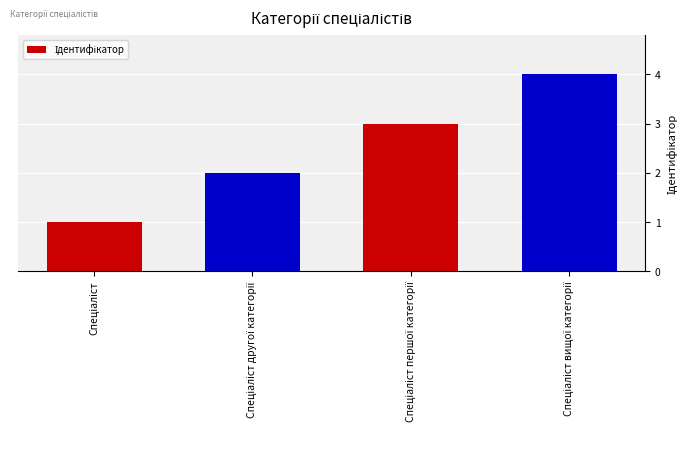

What is the difference between the maximum and minimum values?

3